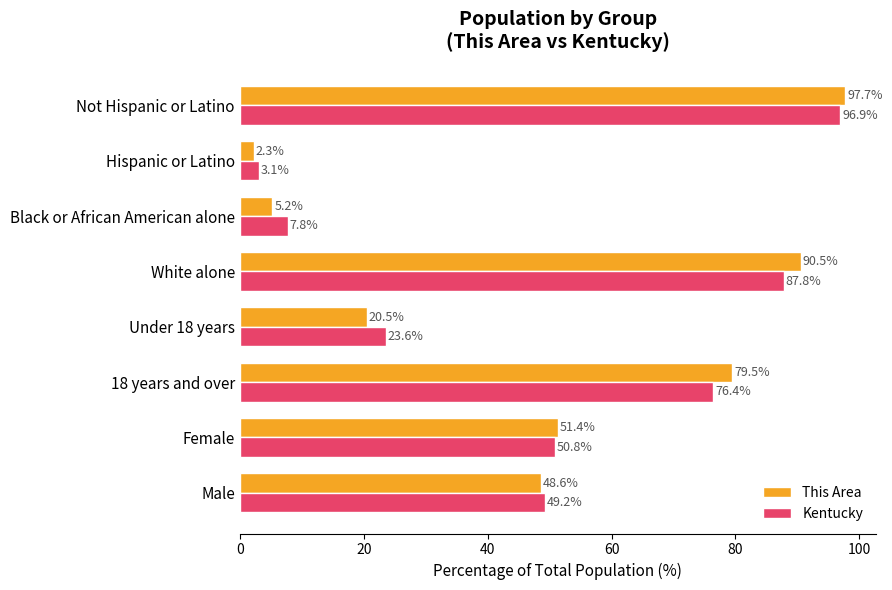

The value of This Area at 18 years and over is 79.5. True or false?

True